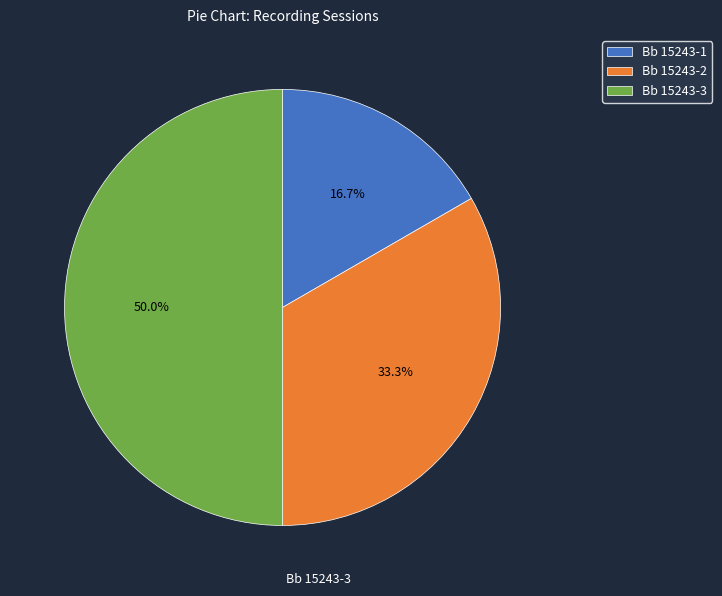

To the nearest percent, what percentage of the pie is Bb 15243-2?

33%